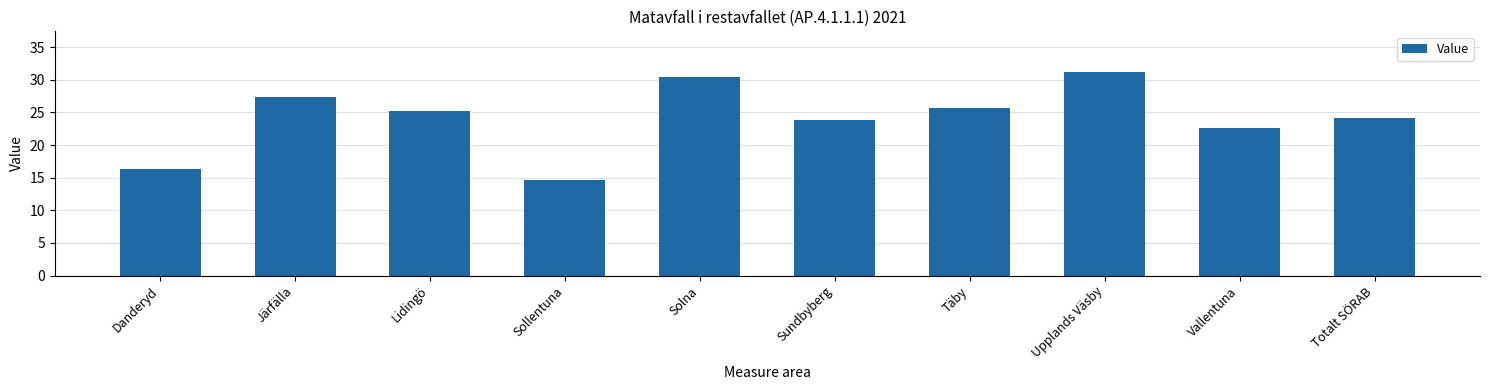

What is the sum of the values at Vallentuna and Järfälla?

50.0